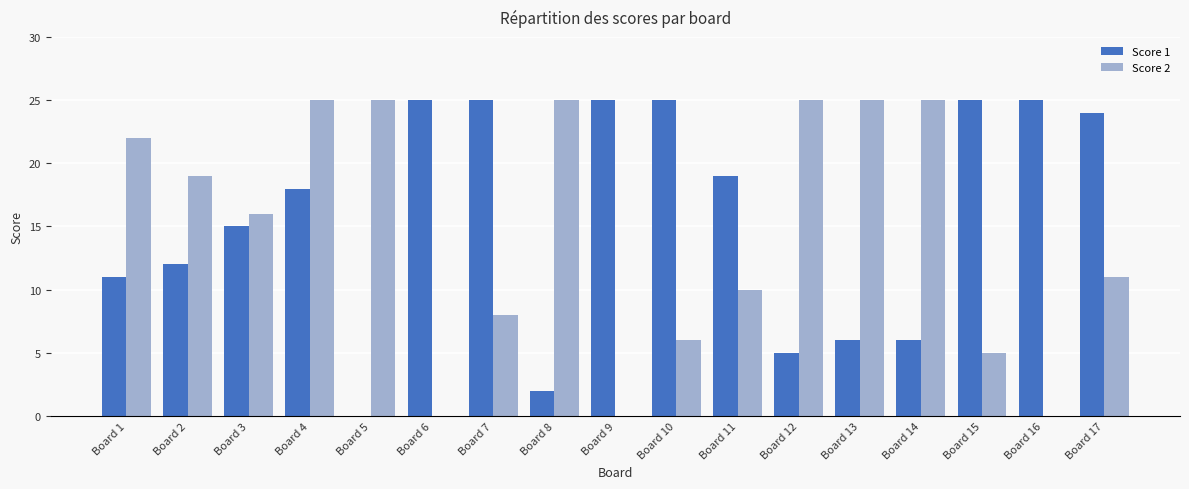

At which label is Score 1 closest to 12?

Board 2